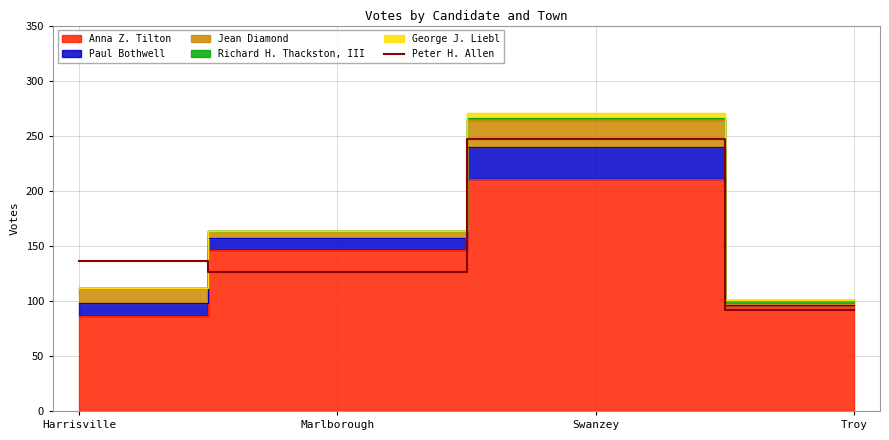

Where does the data first go above 136?

Swanzey